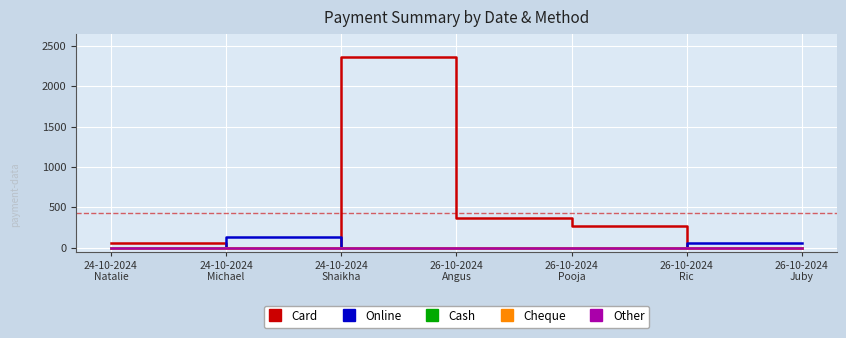

Which category has the lowest value in the Card series?

24-10-2024
Michael